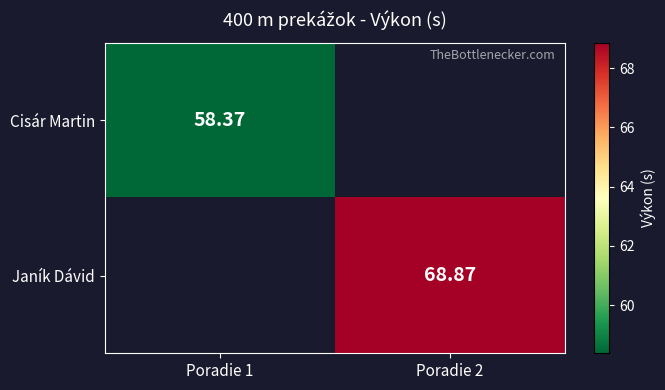

What is the smallest value displayed?

58.4